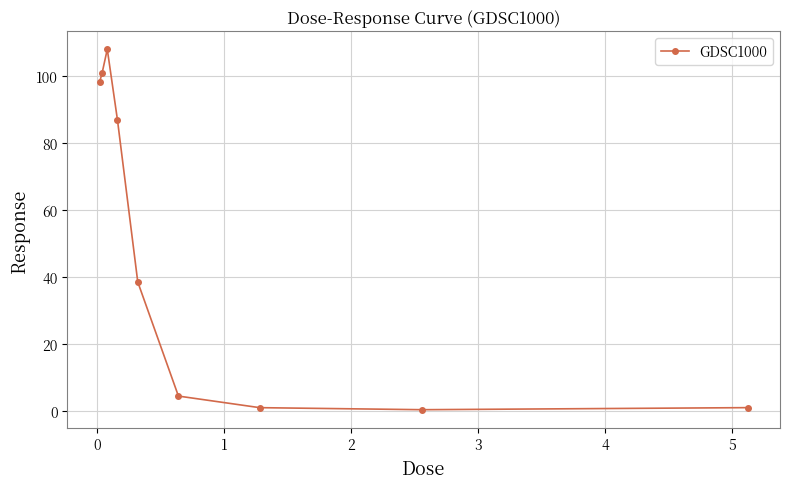

What is the value of the 2nd point from the left?

100.9